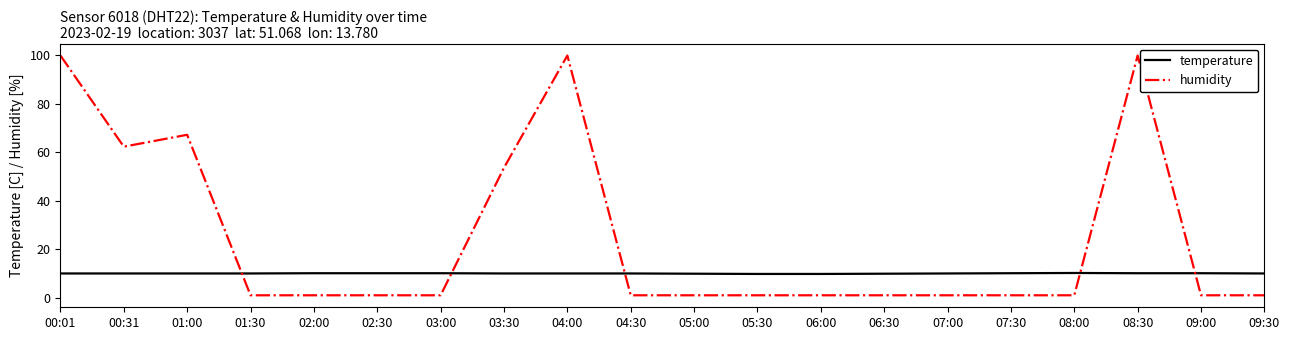

At which label is humidity closest to 50?

03:30